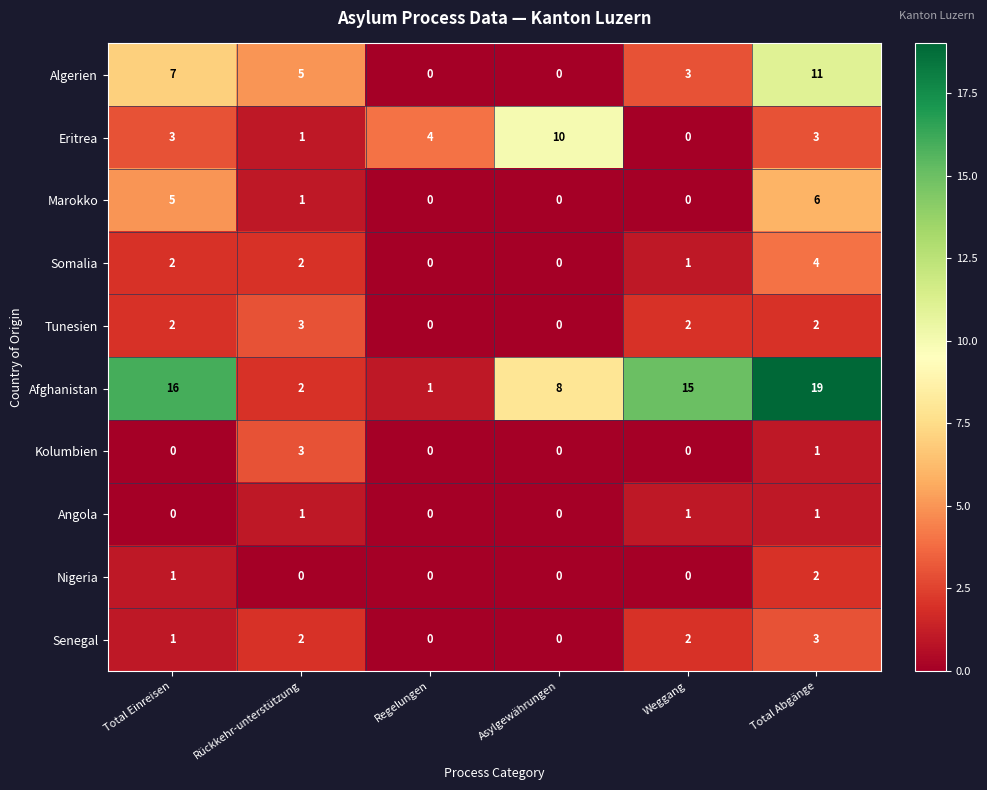

Which series has the largest total across all categories?

Afghanistan